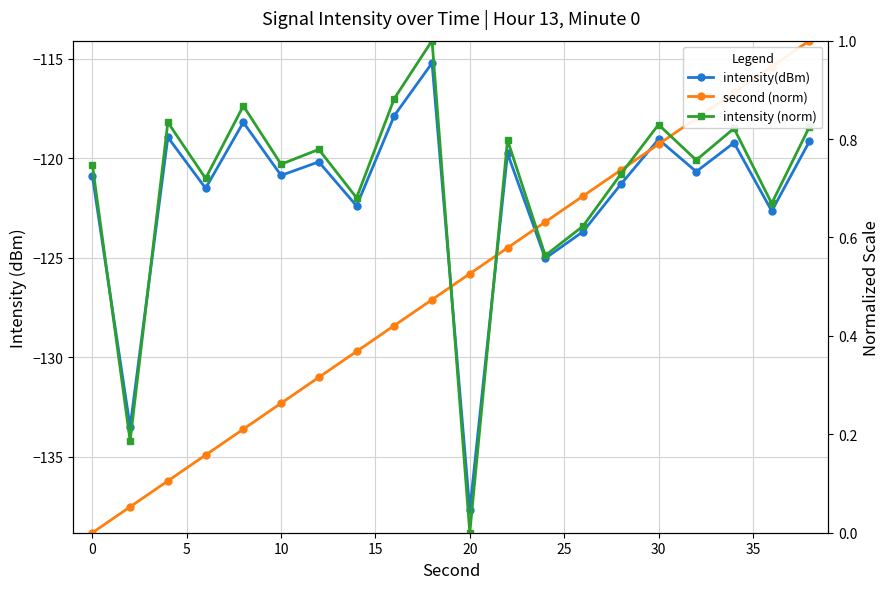

What is the difference between the highest and lowest values at 15?

119.1